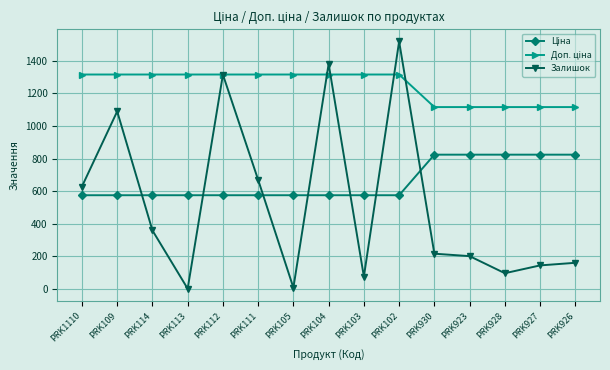

How many data points in Залишок are less than 215?

7